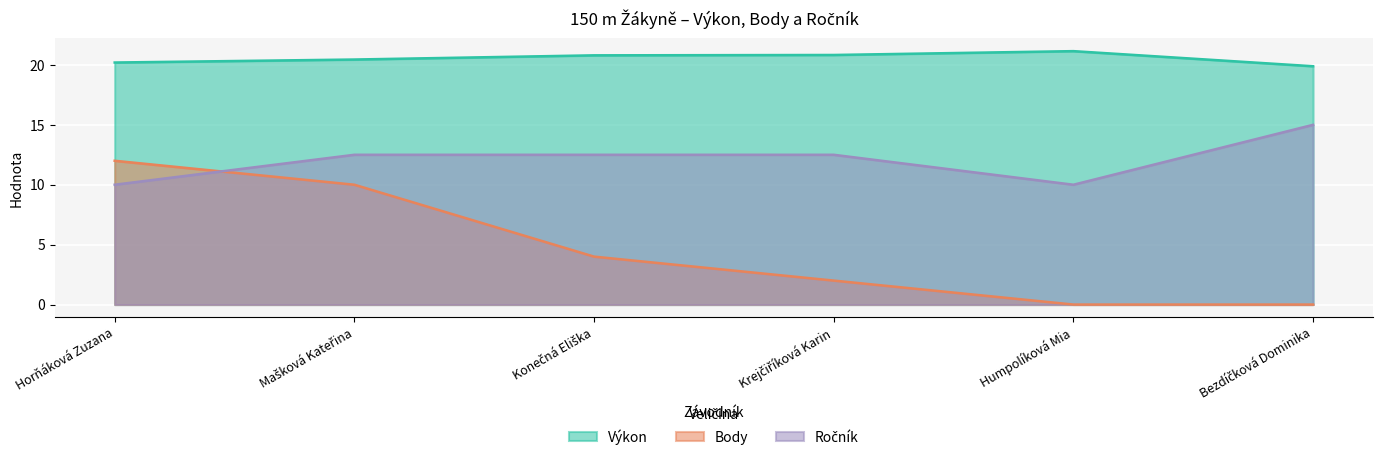

True or false: Výkon has more than 1 points higher than both neighbors.

False